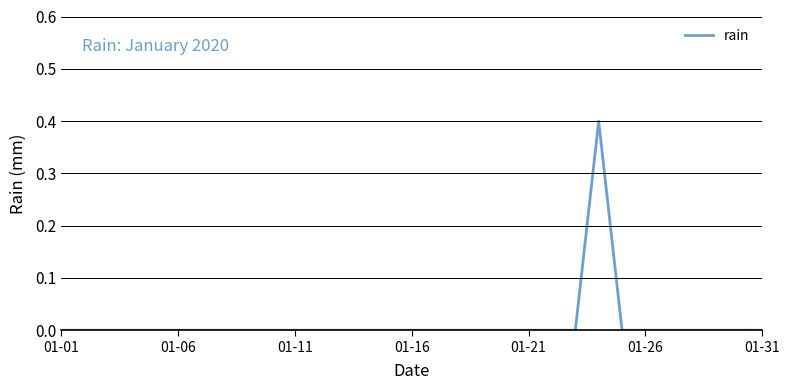

What is the difference between the maximum and minimum values?

0.4